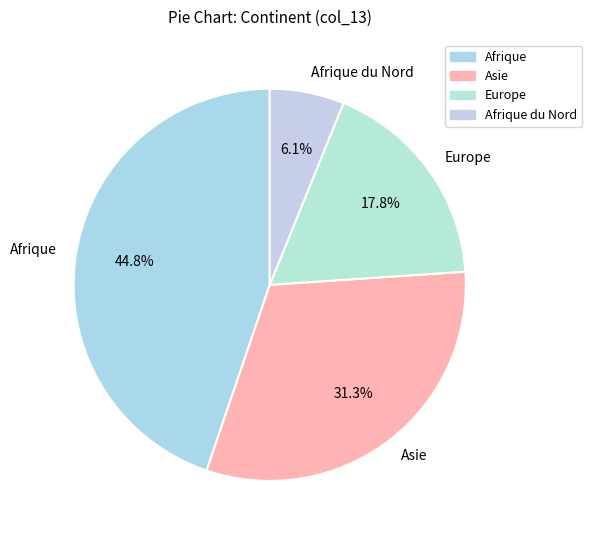

Between Asie and Afrique du Nord, which is larger?

Asie